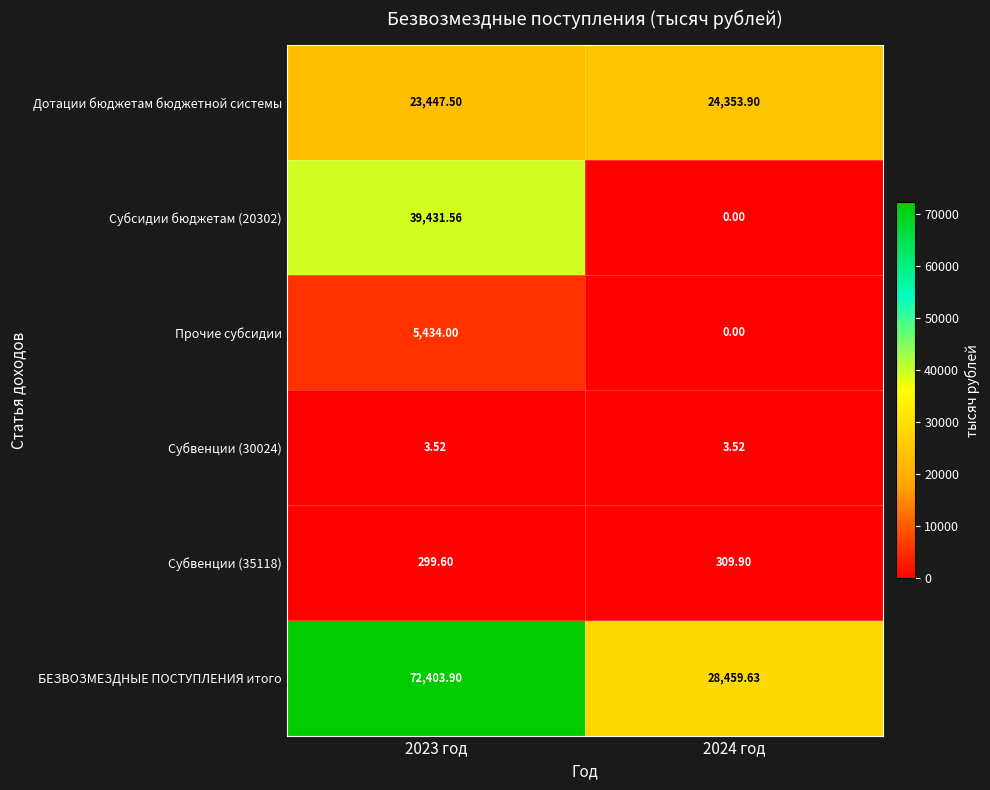

Which series has the widest spread of values?

БЕЗВОЗМЕЗДНЫЕ ПОСТУПЛЕНИЯ итого